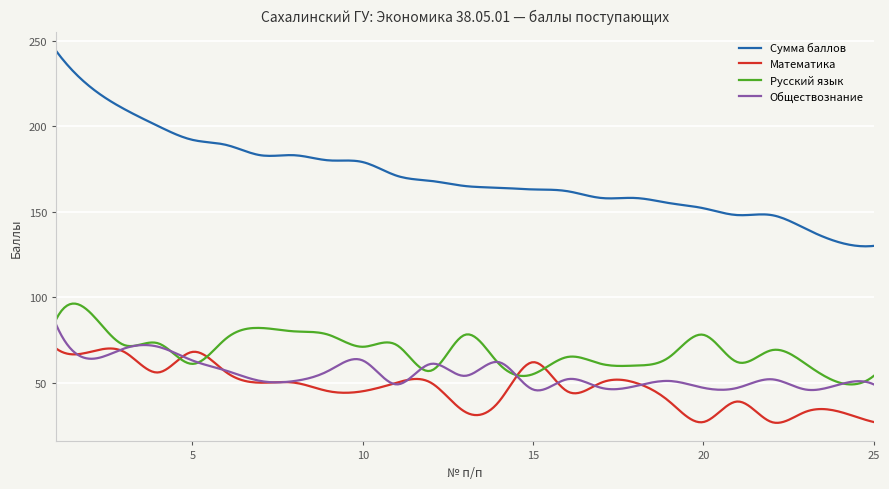

What is the average value of the Обществознание series?

55.1